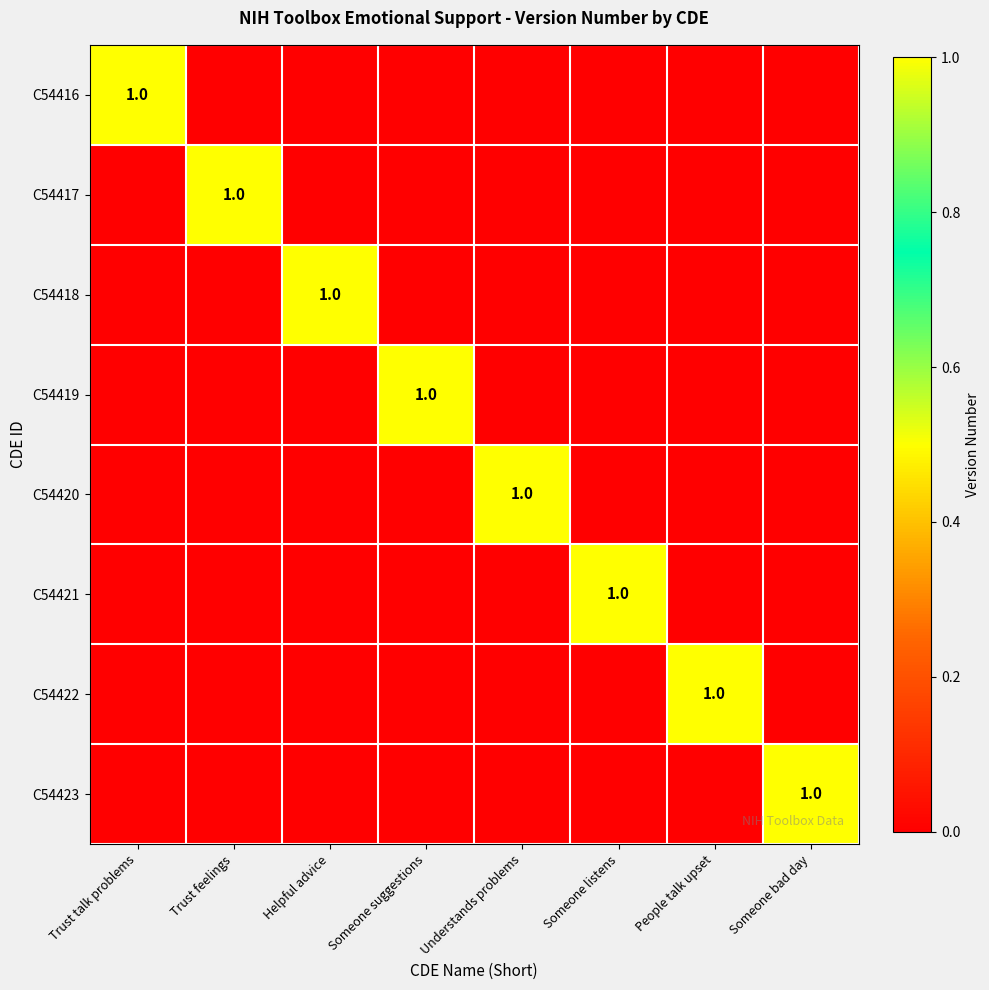

What is the difference between the highest and lowest values at Helpful advice?

1